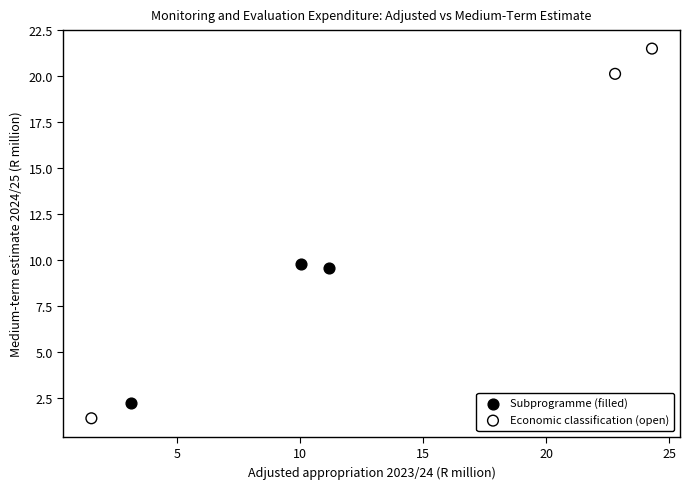

Which series has the largest Y range (max minus min)?

Economic classification (open)